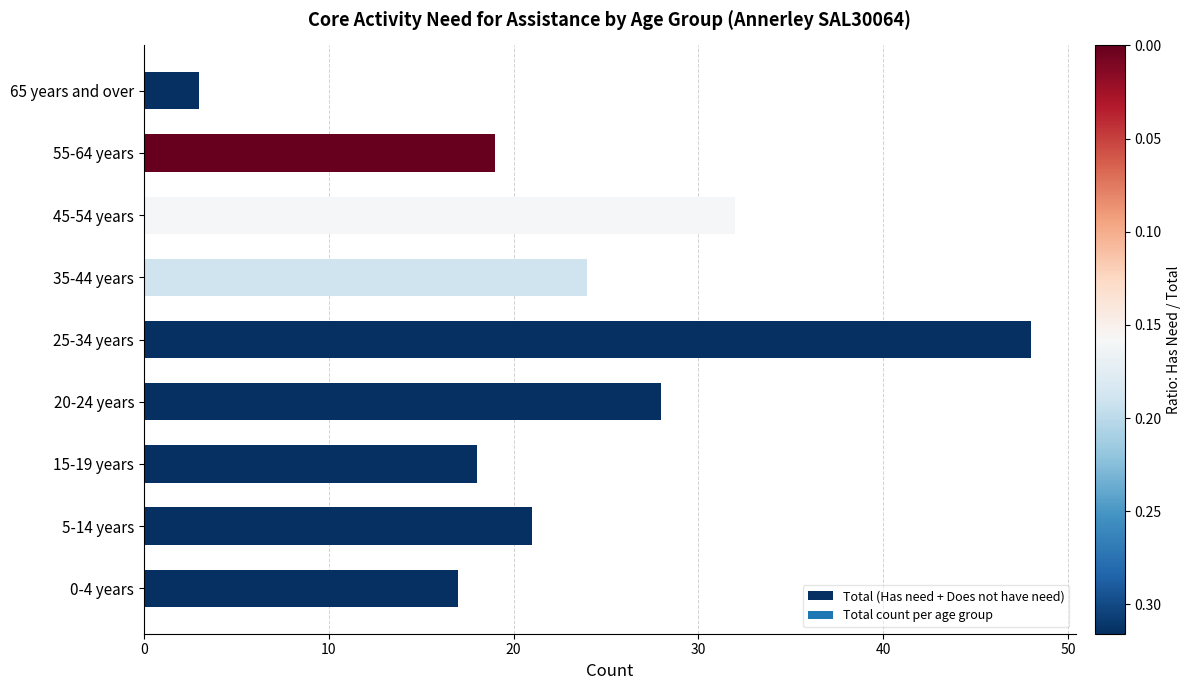

How many distinct data groups are displayed?

1